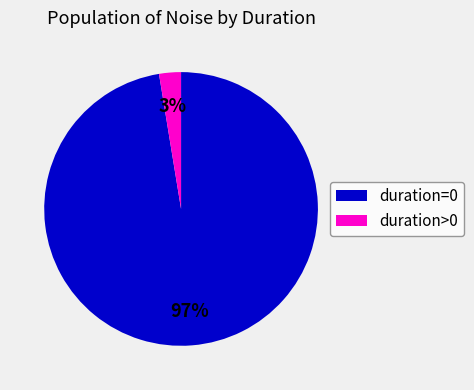

Is the sum of duration>0 and duration=0 greater than half?

Yes